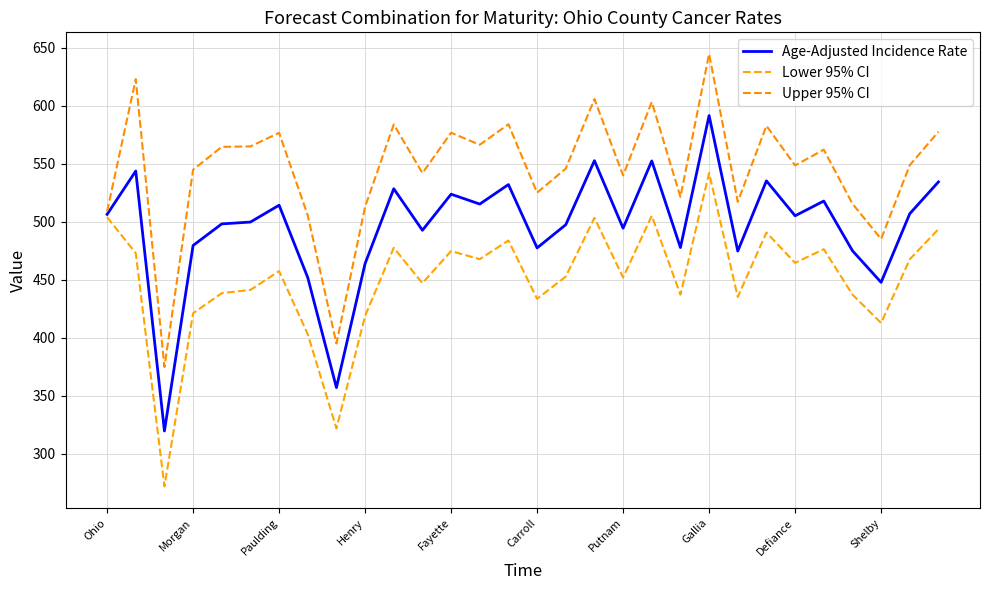

What are all the series names shown in the legend?

Age-Adjusted Incidence Rate, Lower 95% CI, Upper 95% CI